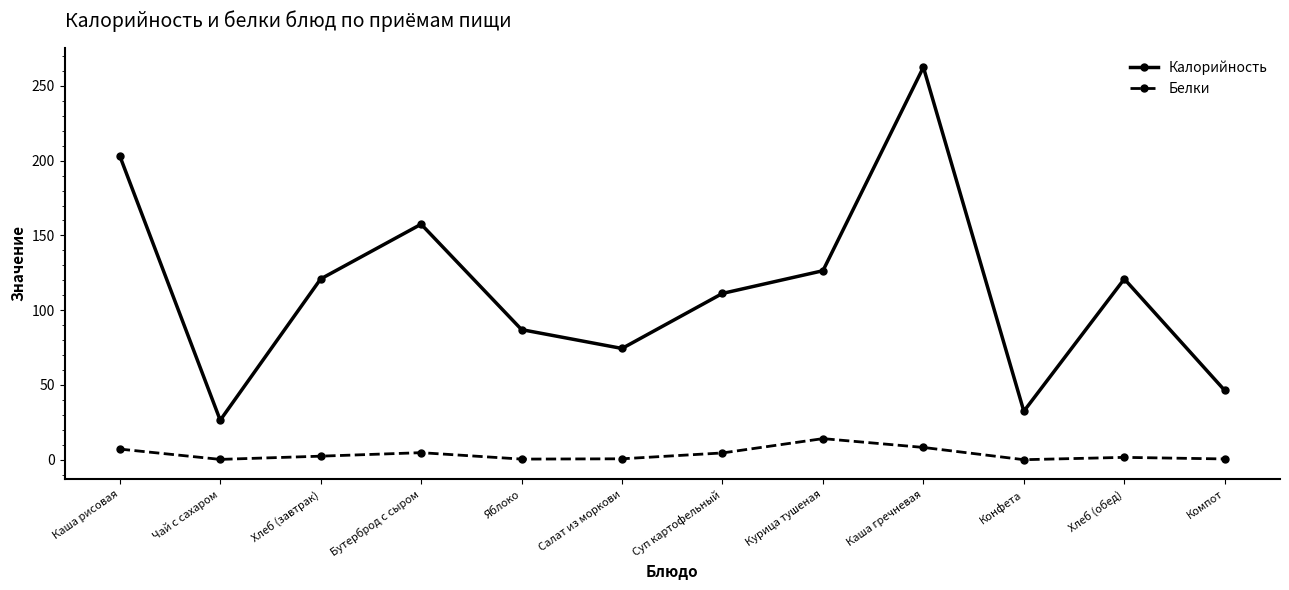

What are all the series names shown in the legend?

Калорийность, Белки